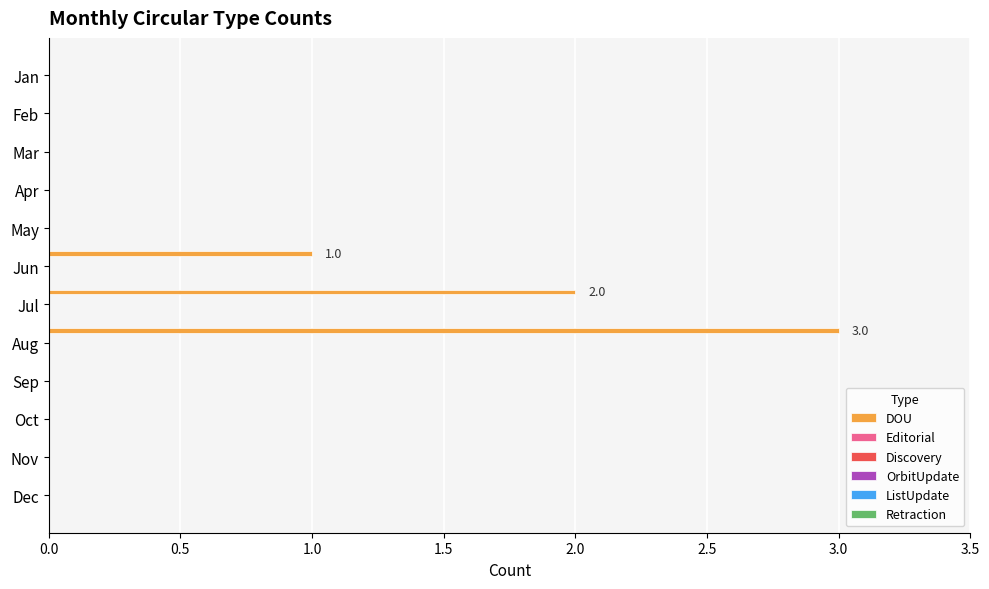

What is the greatest value displayed?

3